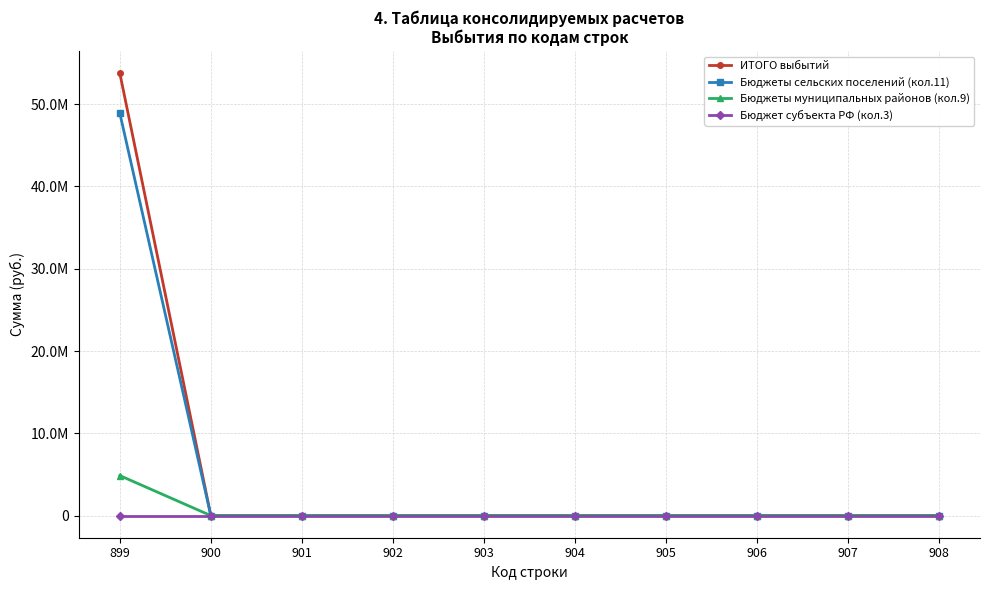

What is the sum of all Бюджеты сельских поселений (кол.11) values?

48907640.0